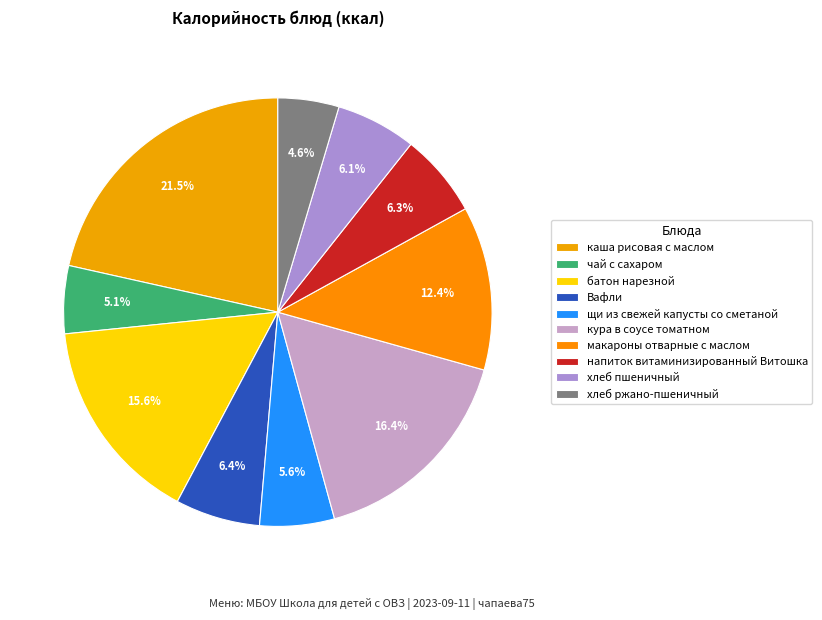

Rank the categories by value from lowest to highest.

хлеб ржано-пшеничный, чай с сахаром, щи из свежей капусты со сметаной, хлеб пшеничный, напиток витаминизированный Витошка, Вафли, макароны отварные с маслом, батон нарезной, кура в соусе томатном, каша рисовая с маслом